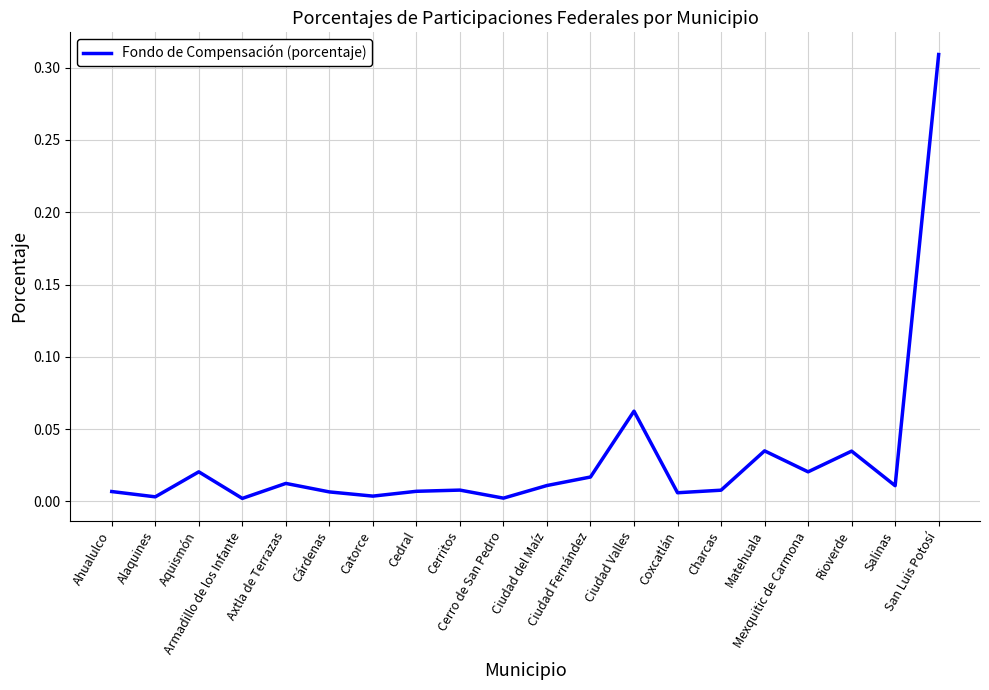

What is the difference between the second highest and second lowest values?

0.1